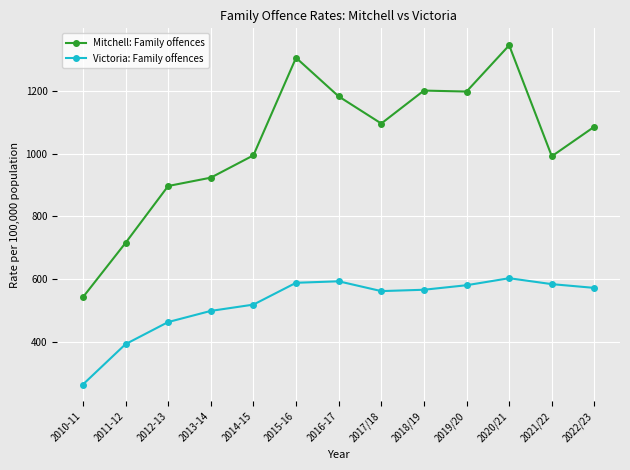

Between 2011-12 and 2014-15, which series saw the biggest shift?

Mitchell: Family offences